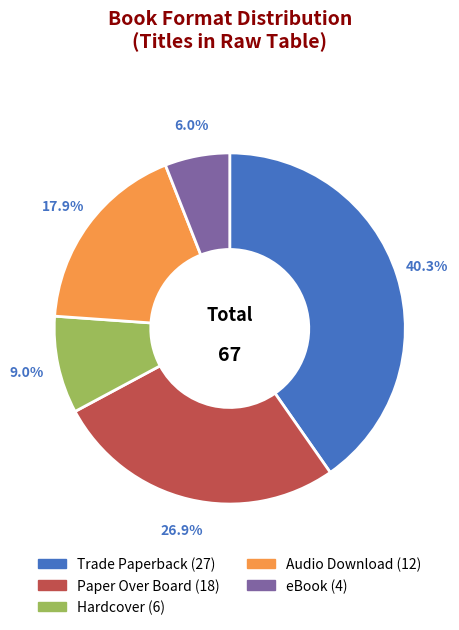

Rank the categories by value from lowest to highest.

eBook, Hardcover, Audio Download, Paper Over Board, Trade Paperback